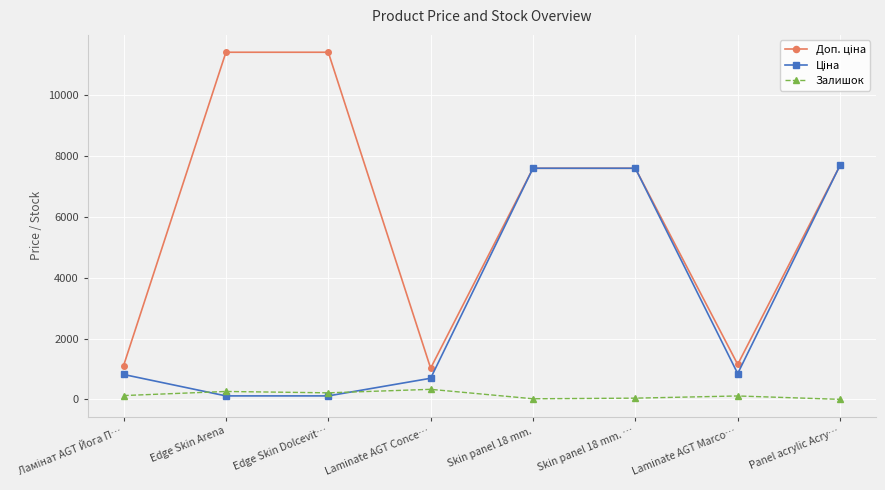

At how many categories does at least one series exceed 1915?

5